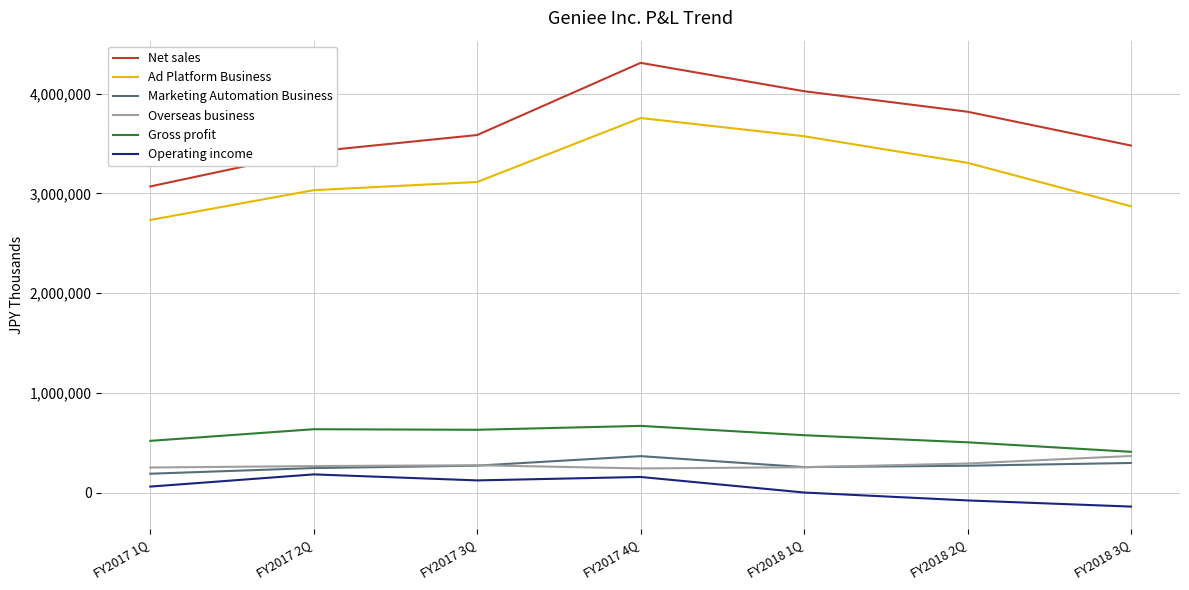

The value of Gross profit at FY2018 2Q is 688283. True or false?

False